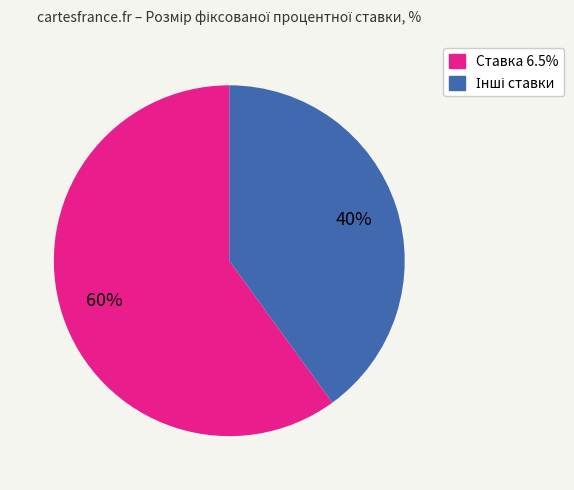

To the nearest percent, what is the average slice percentage?

50%